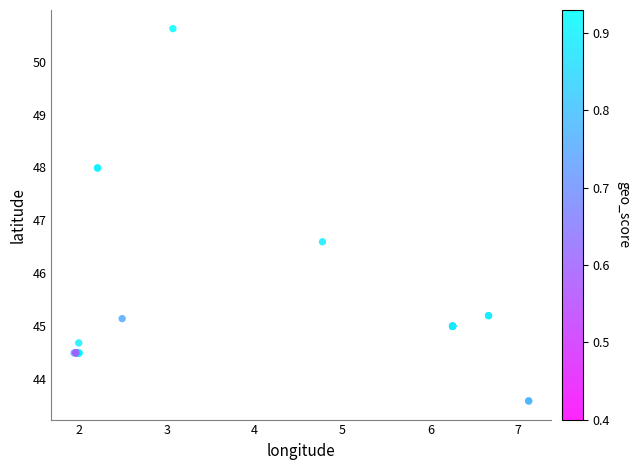

What Y value in the scatter plot is closest to 47?

46.6